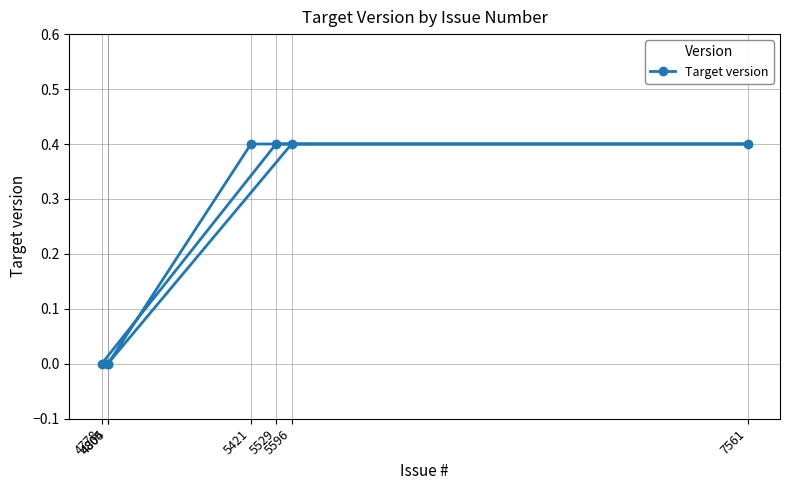

Reading left to right, what are all the values shown in this chart?

4778=0.0	4804=0.0	4805=0.0	5421=0.4	5529=0.4	5596=0.4	7561=0.4